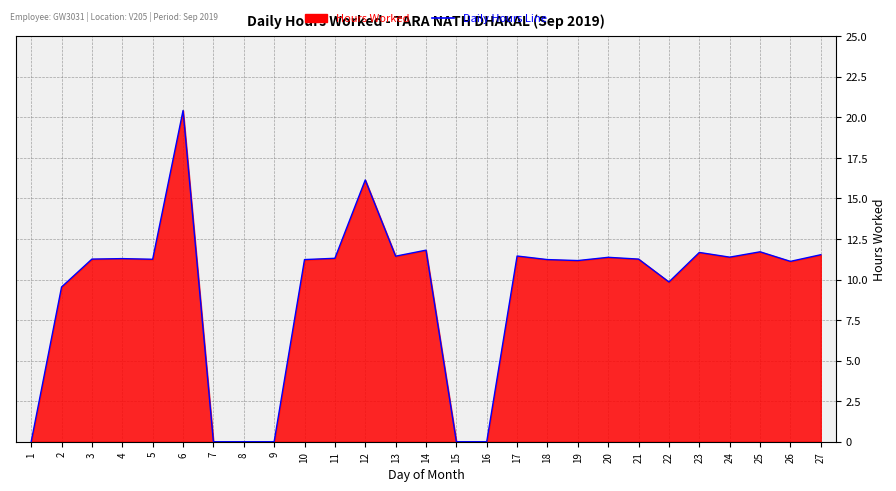

At which label is the value closest to 10?

22